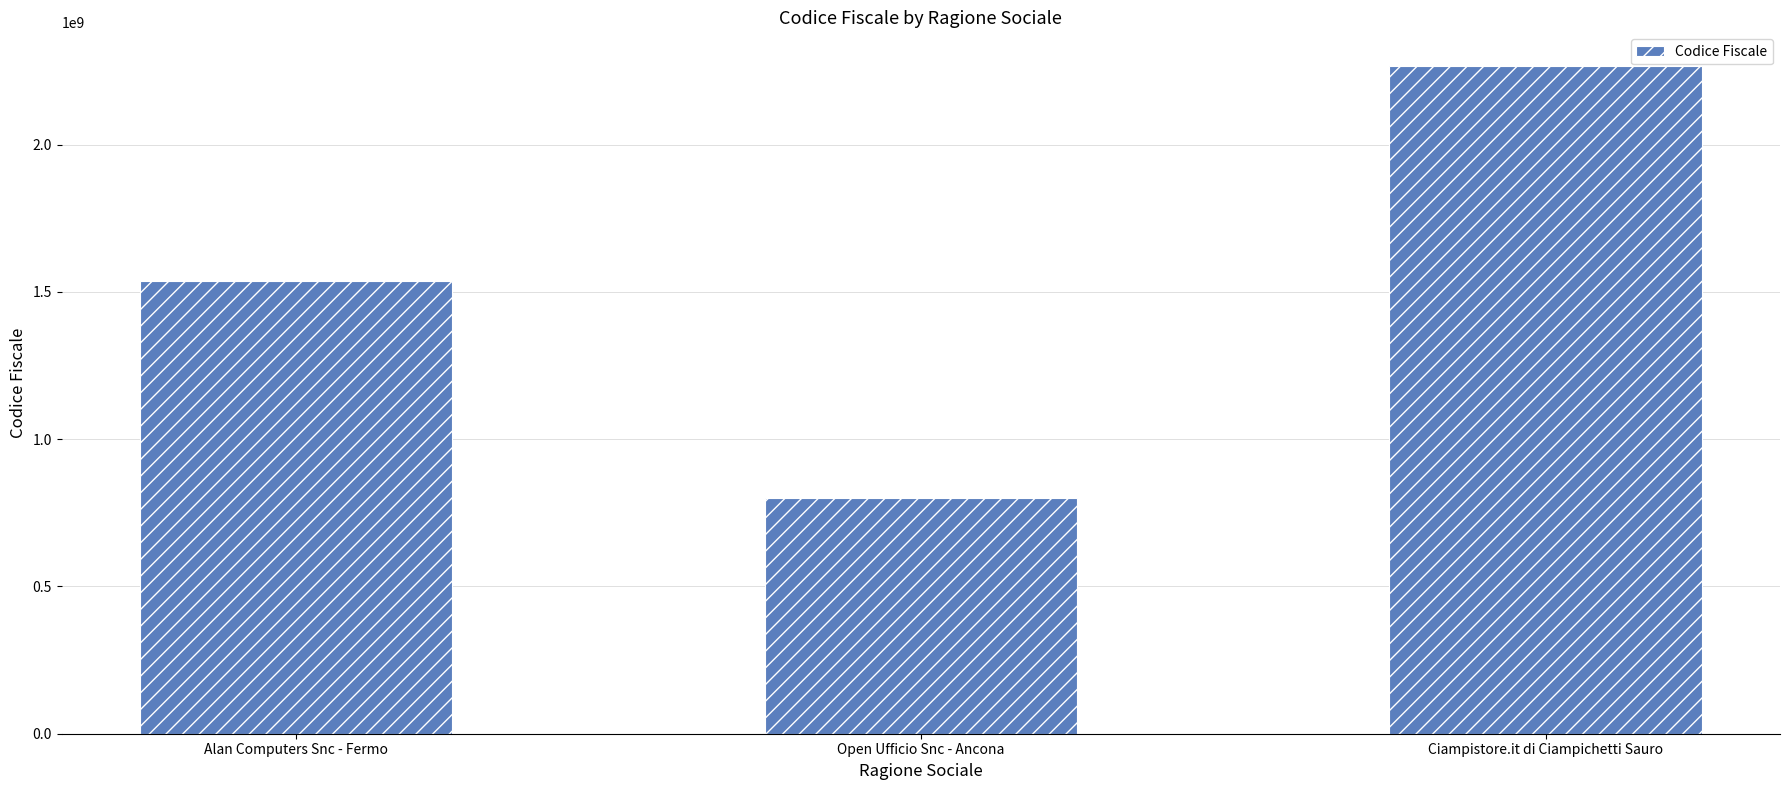

List the labels in order of value, smallest first.

Open Ufficio Snc - Ancona, Alan Computers Snc - Fermo, Ciampistore.it di Ciampichetti Sauro